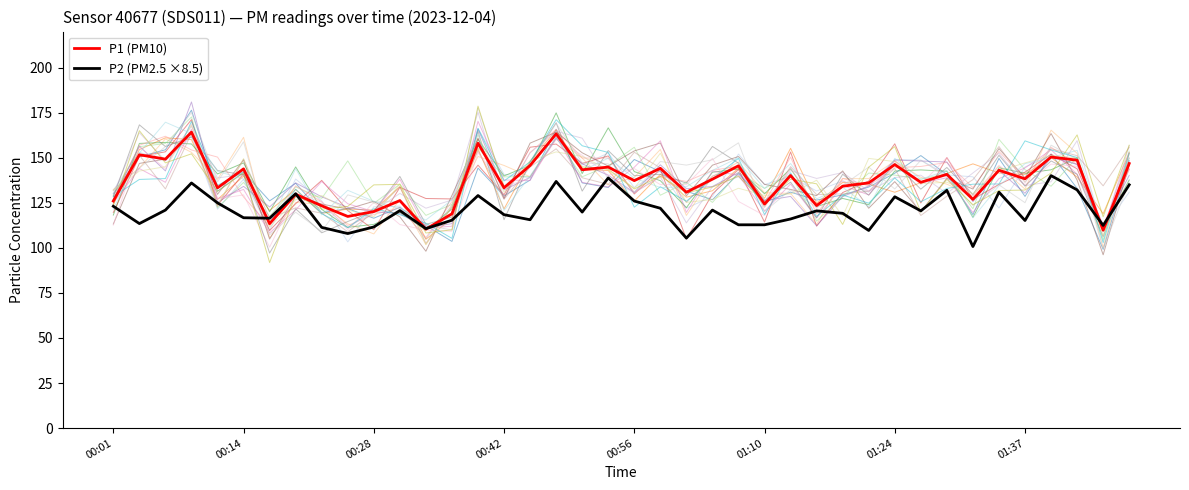

How many intersections are there between P2 (PM2.5 ×8.5) and P1 (PM10)?

6